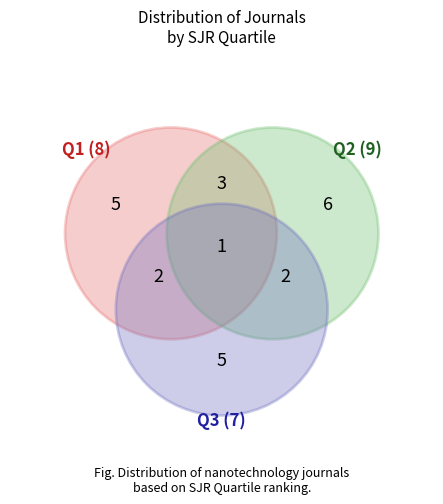

What percentage is NOT represented by Q3?

74.1%